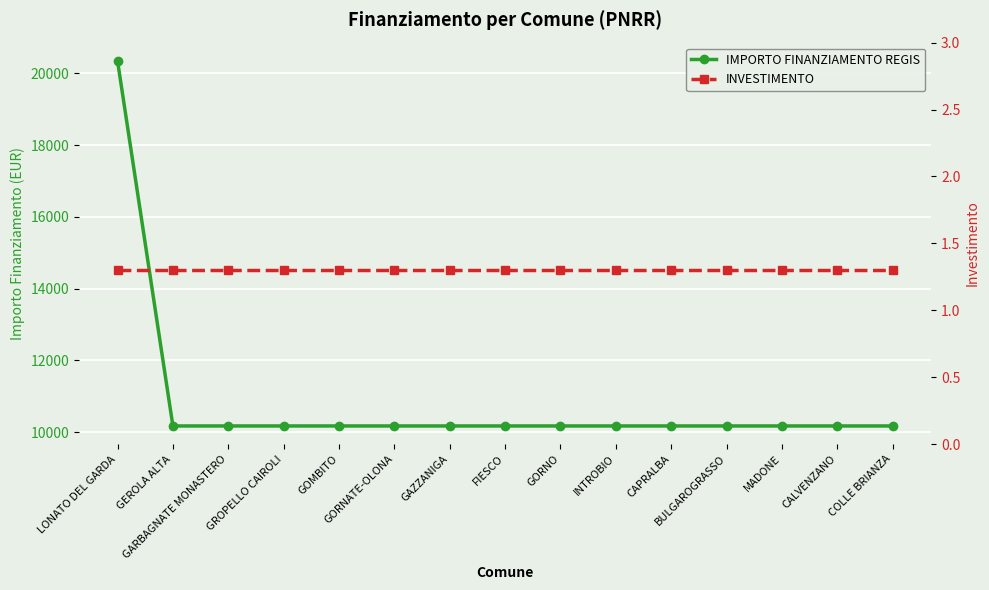

At GORNO, list the series in order from largest to smallest.

IMPORTO FINANZIAMENTO REGIS, INVESTIMENTO